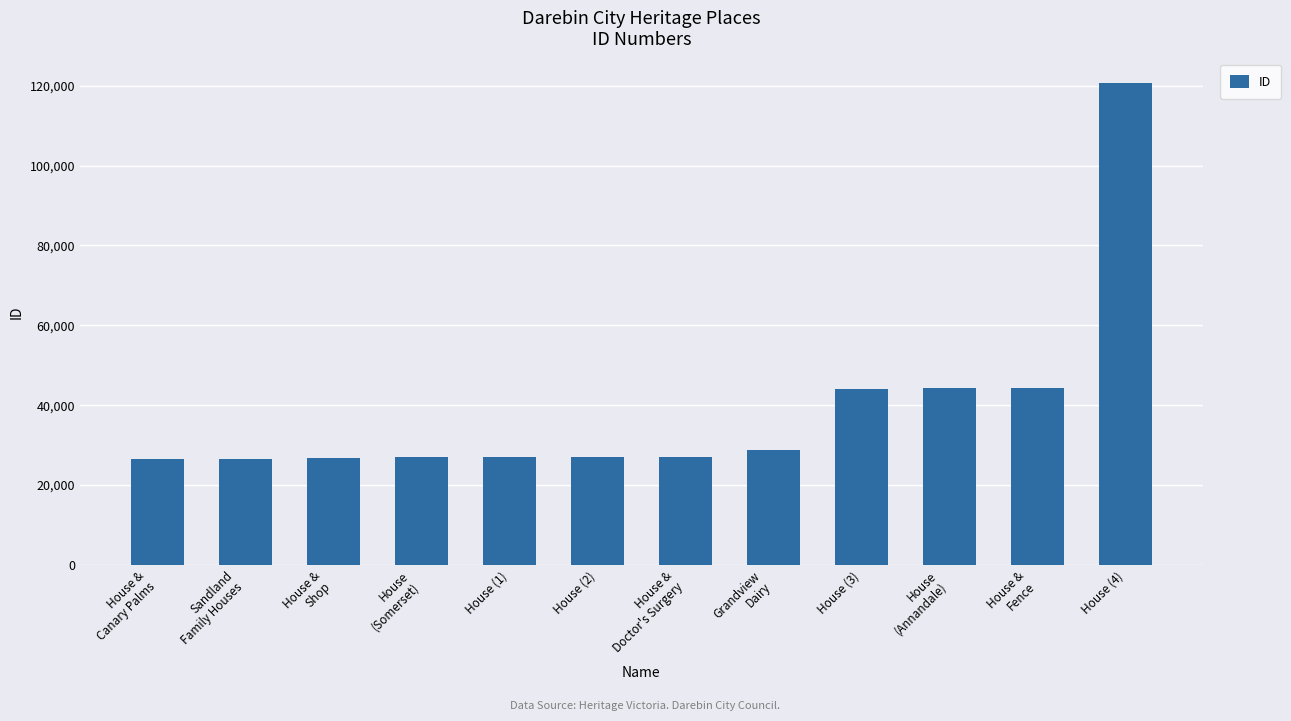

True or false: the data shows 46636 at House &
Canary Palms.

False